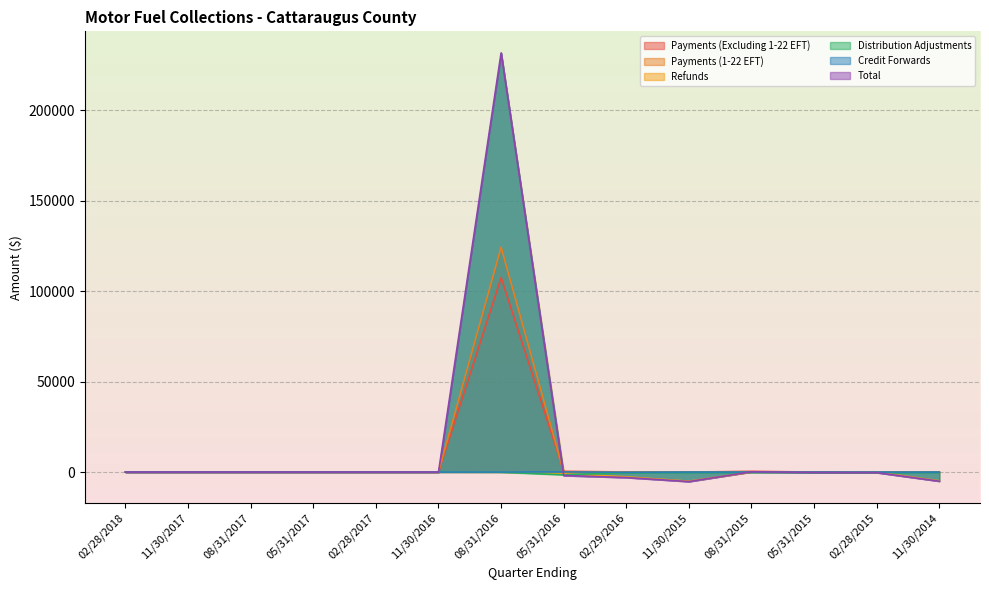

What is the label of the 8th point from the left?

05/31/2016